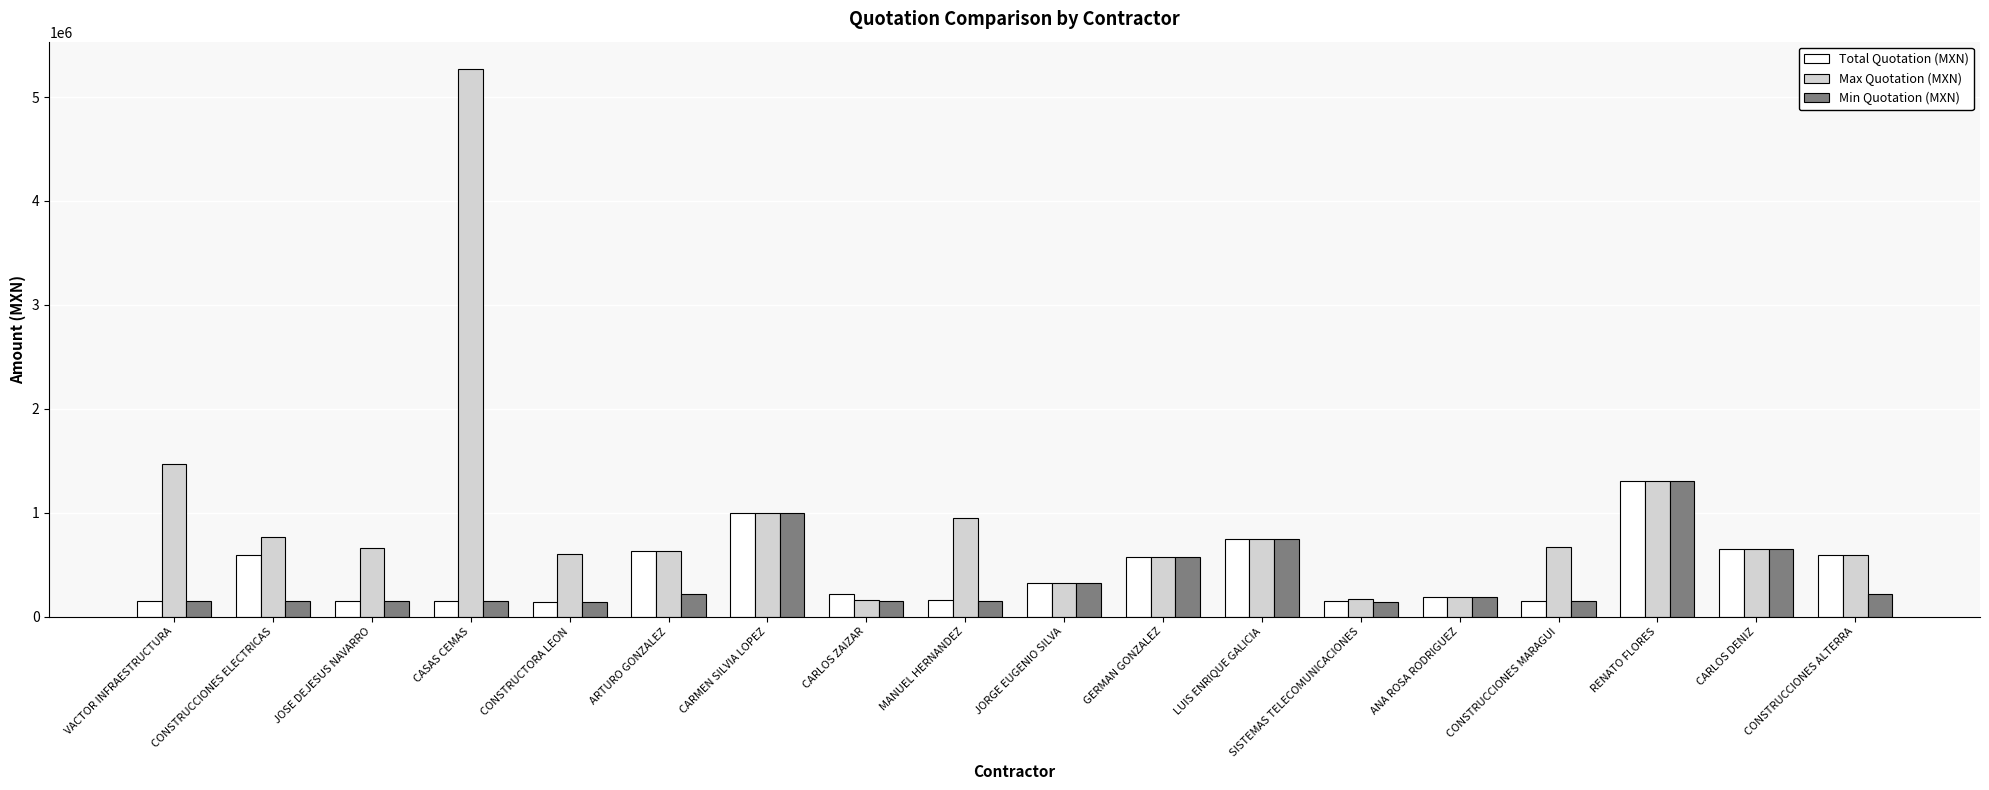

What is the difference between the Total Quotation (MXN) values at CONSTRUCCIONES MARAGUI and CONSTRUCTORA LEON?

12428.6